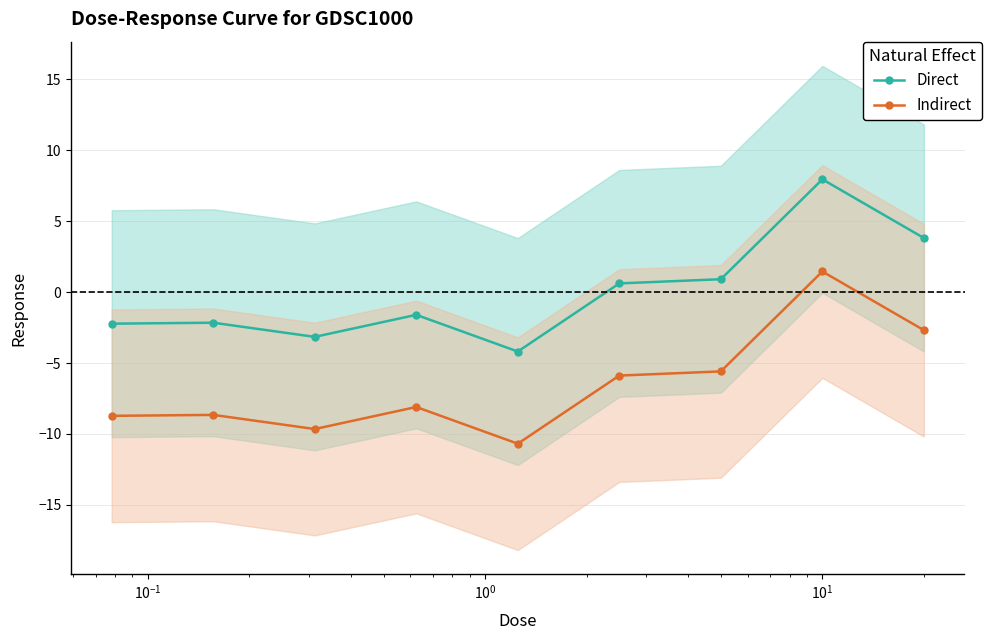

True or false: Indirect and Direct intersect in this chart.

False